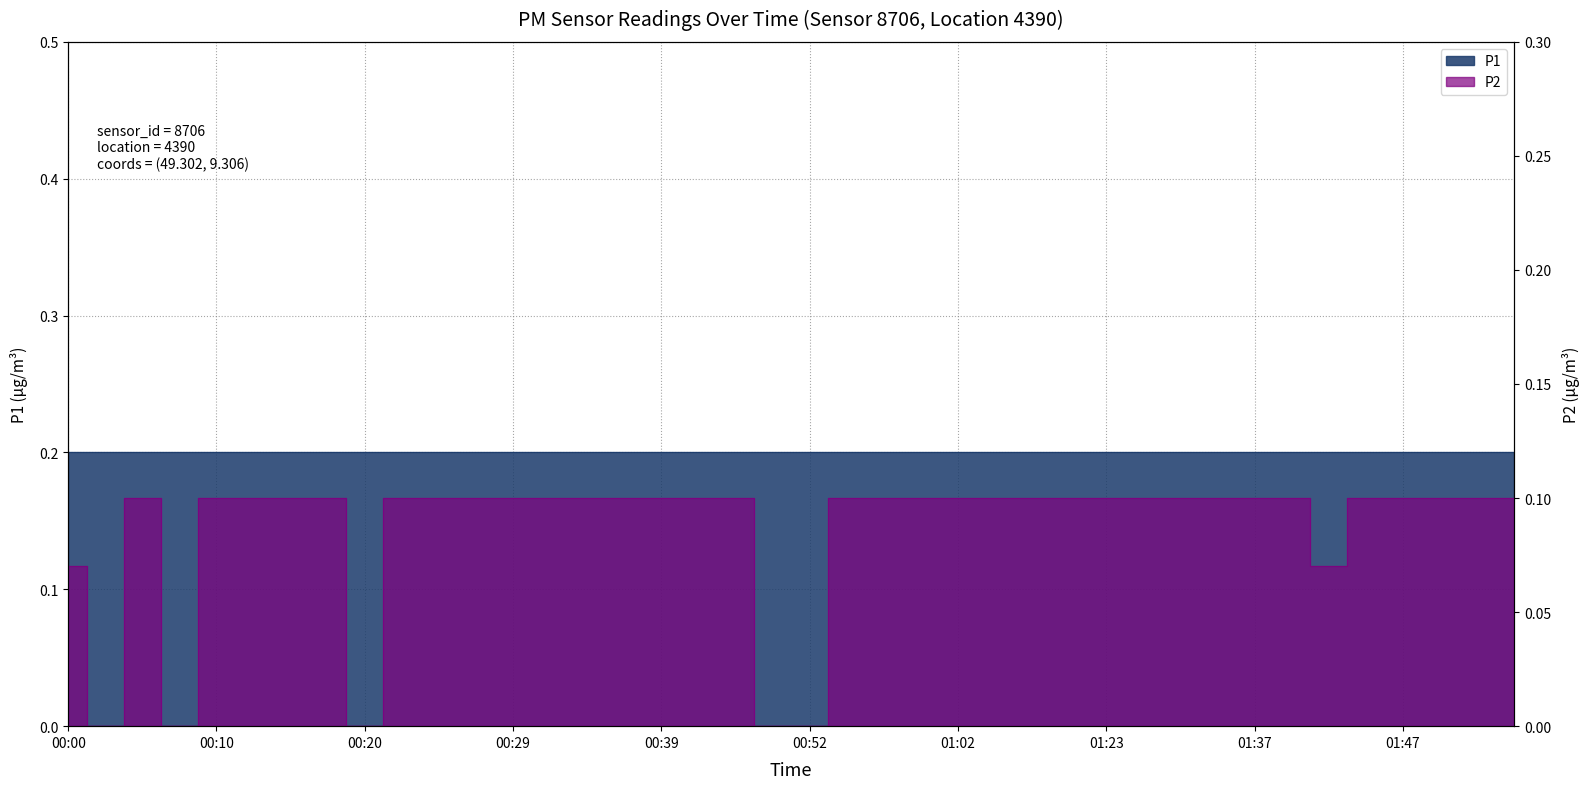

The chart shows a value of 0.0 at 00:07. True or false?

True